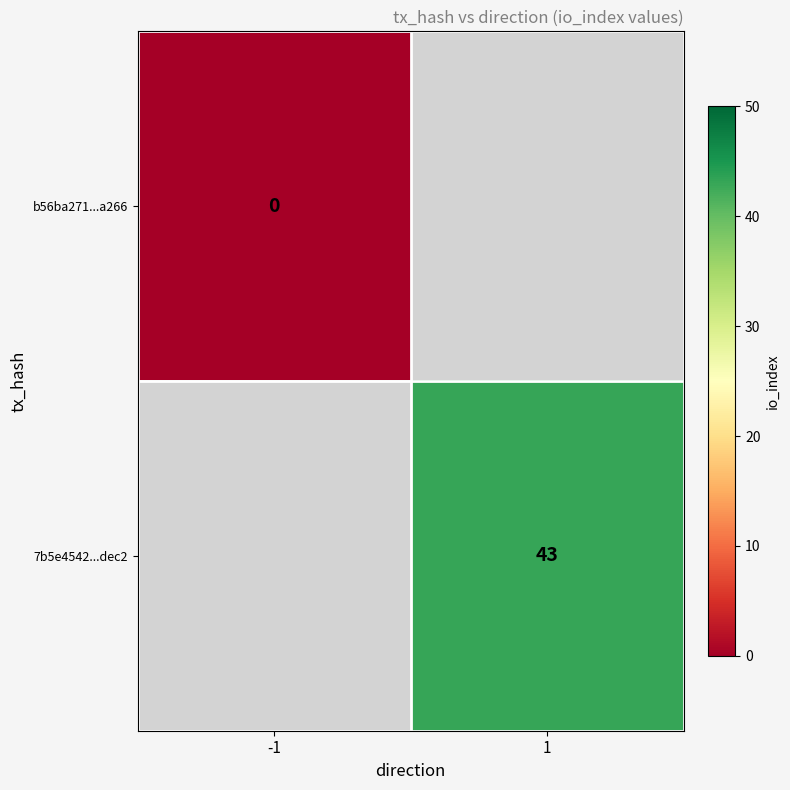

The 7b5e4542...dec2 series shows 60 at 1. True or false?

False